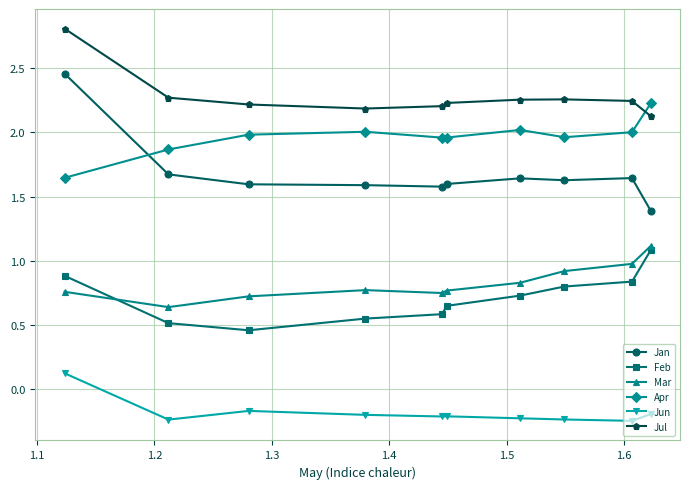

Which series has the largest range (max minus min)?

Jan